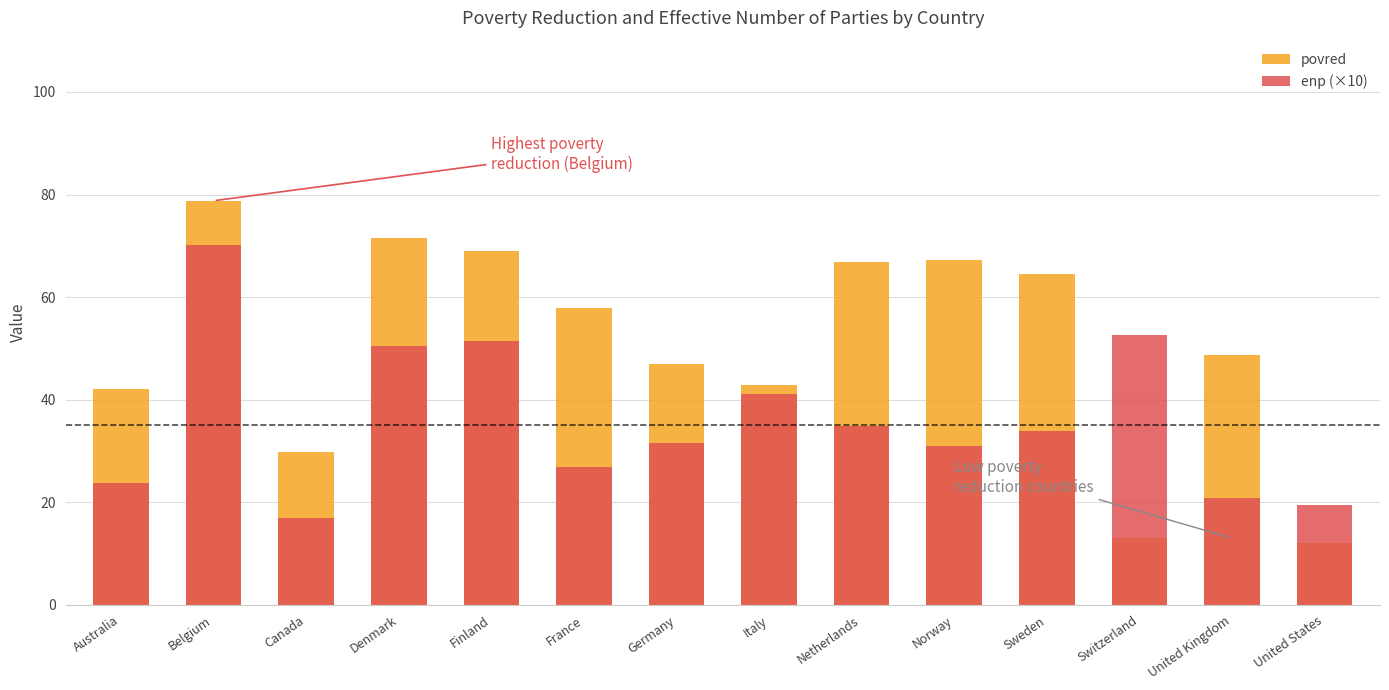

At which label does enp (×10) first exceed 33?

Belgium